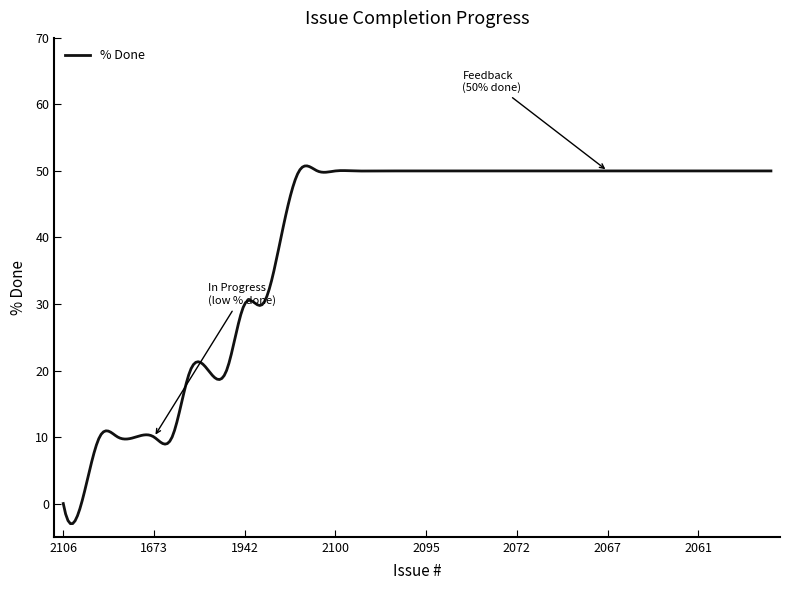

What is the minimum value shown in the chart?

-3.0